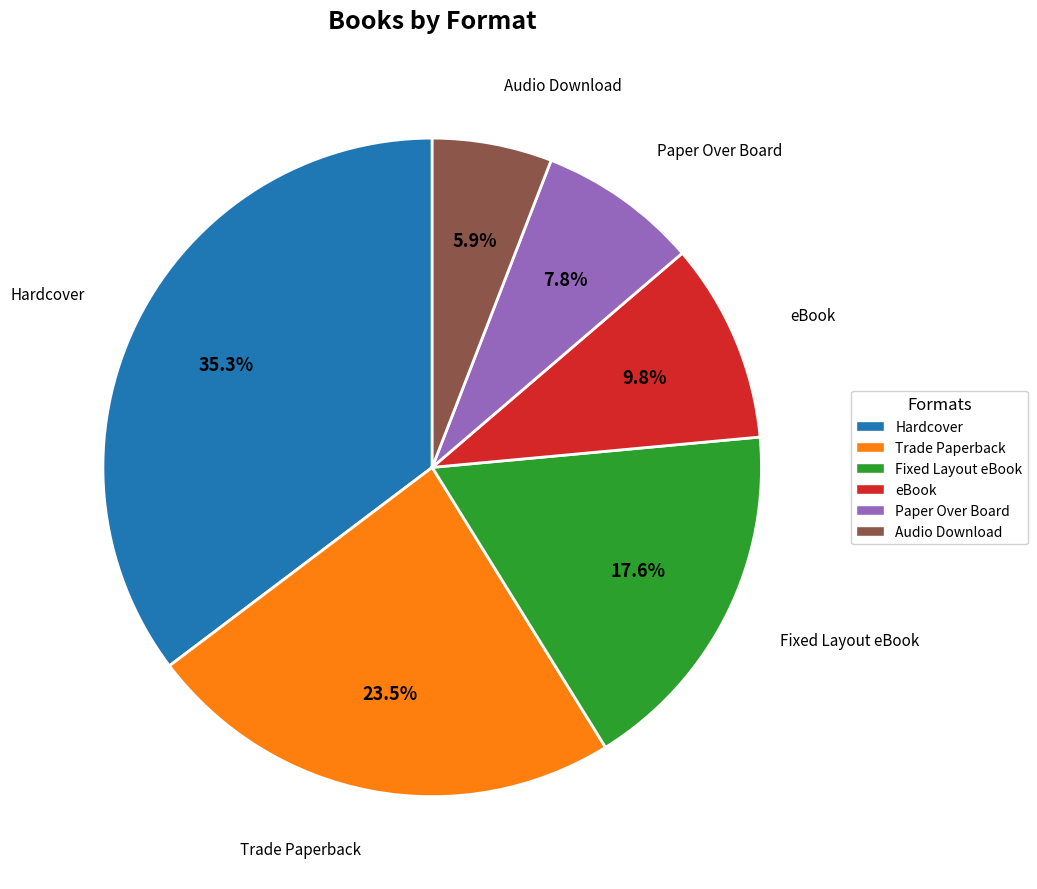

To the nearest percent, what is the difference between the Fixed Layout eBook and Trade Paperback slice percentages?

6%